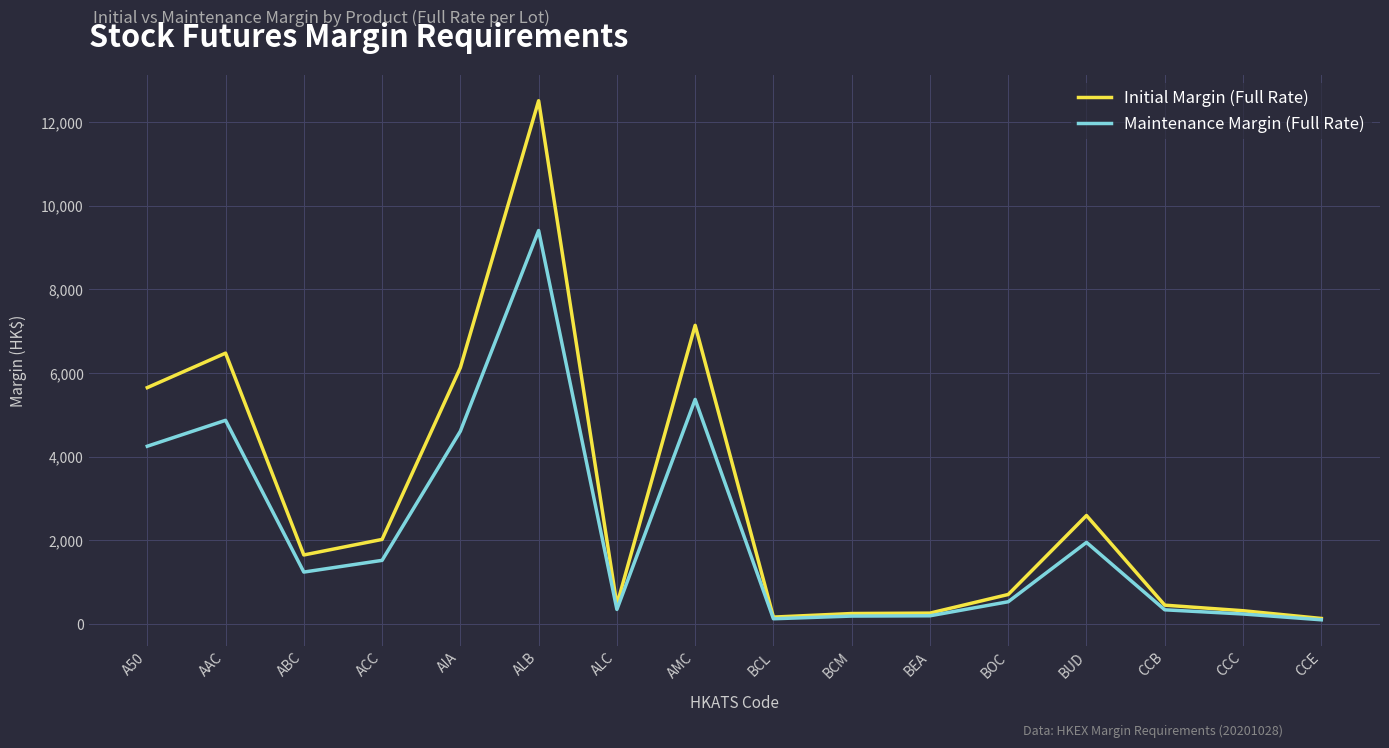

Is the value of Maintenance Margin (Full Rate) at ALB greater than the value of Initial Margin (Full Rate) at AMC?

Yes